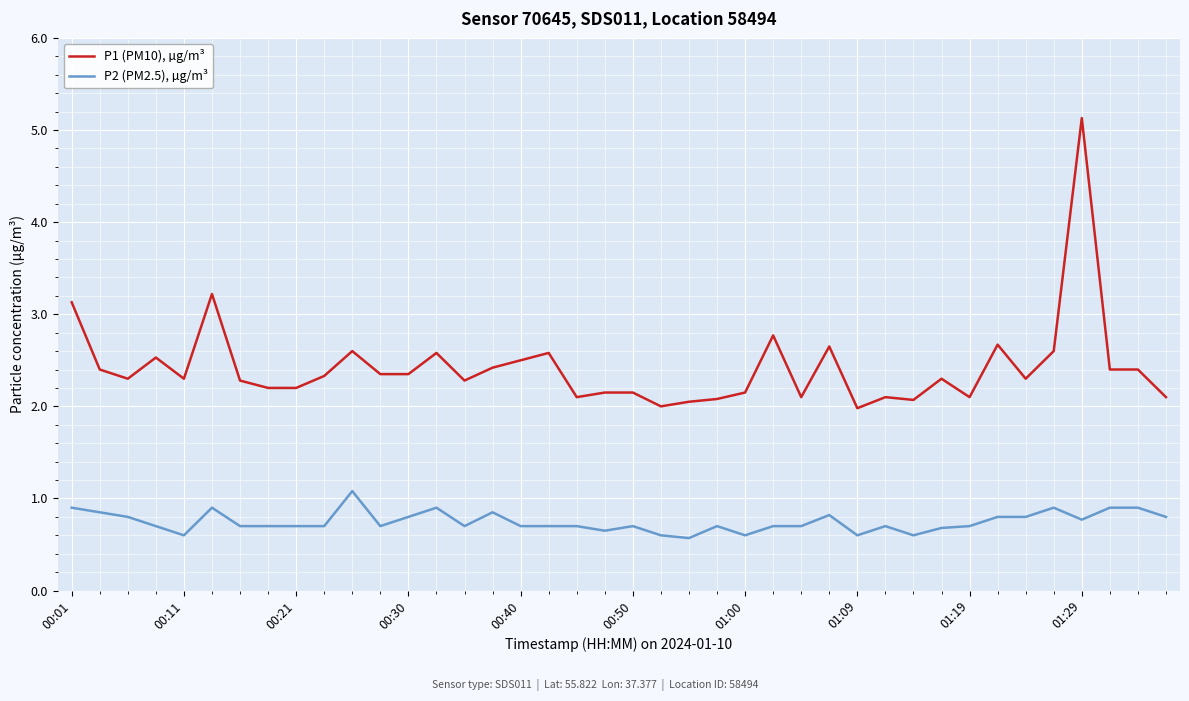

Which series has the widest spread of values?

P1 (PM10), µg/m³